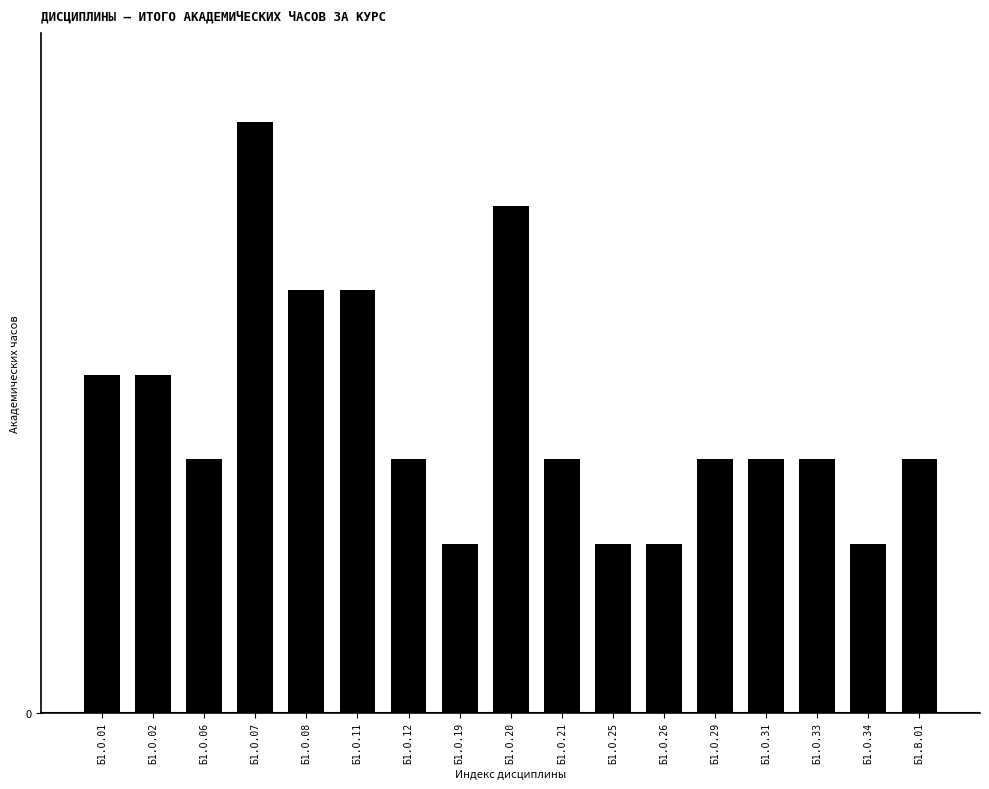

Are the bars horizontal?

No